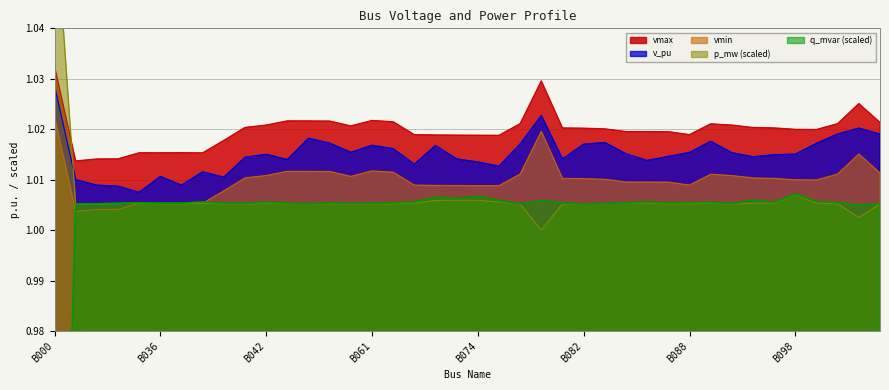

What is the greatest value displayed?

1.1